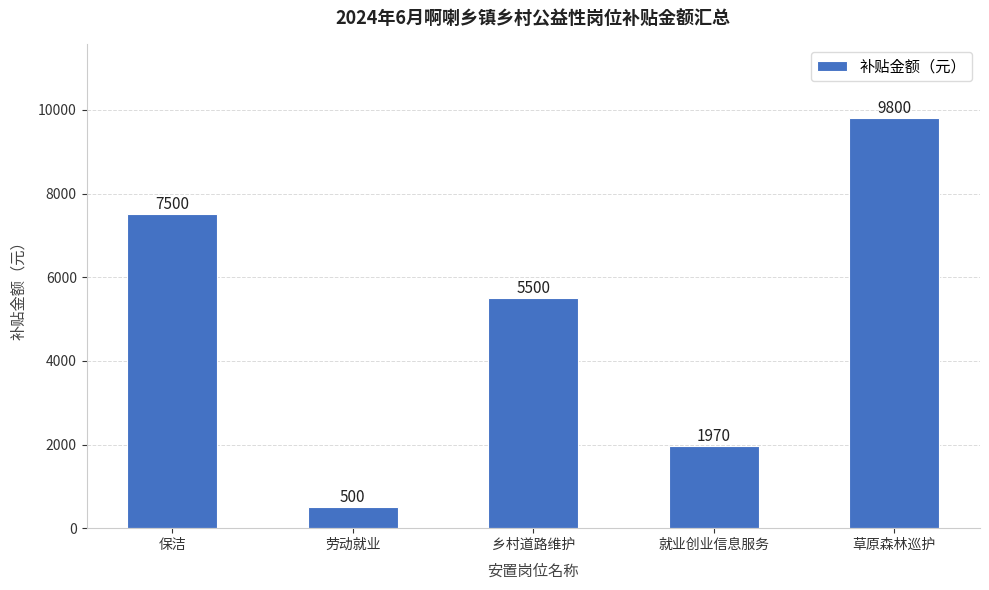

Which label corresponds to the smallest value in the chart?

劳动就业